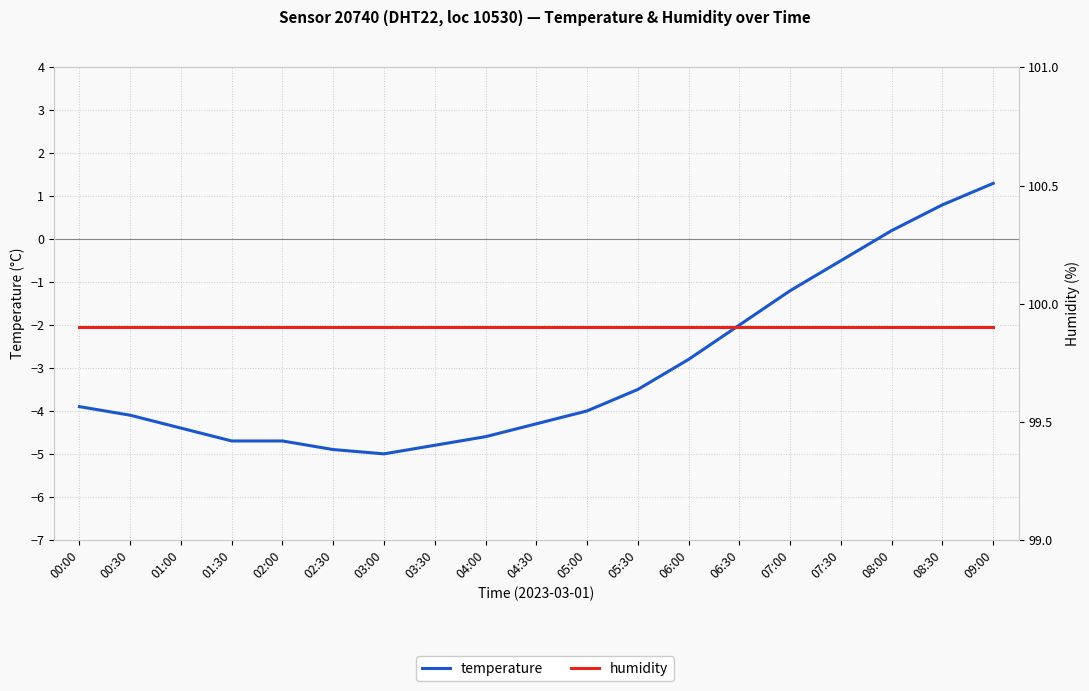

Rank the series by their maximum value, from lowest to highest.

temperature, humidity